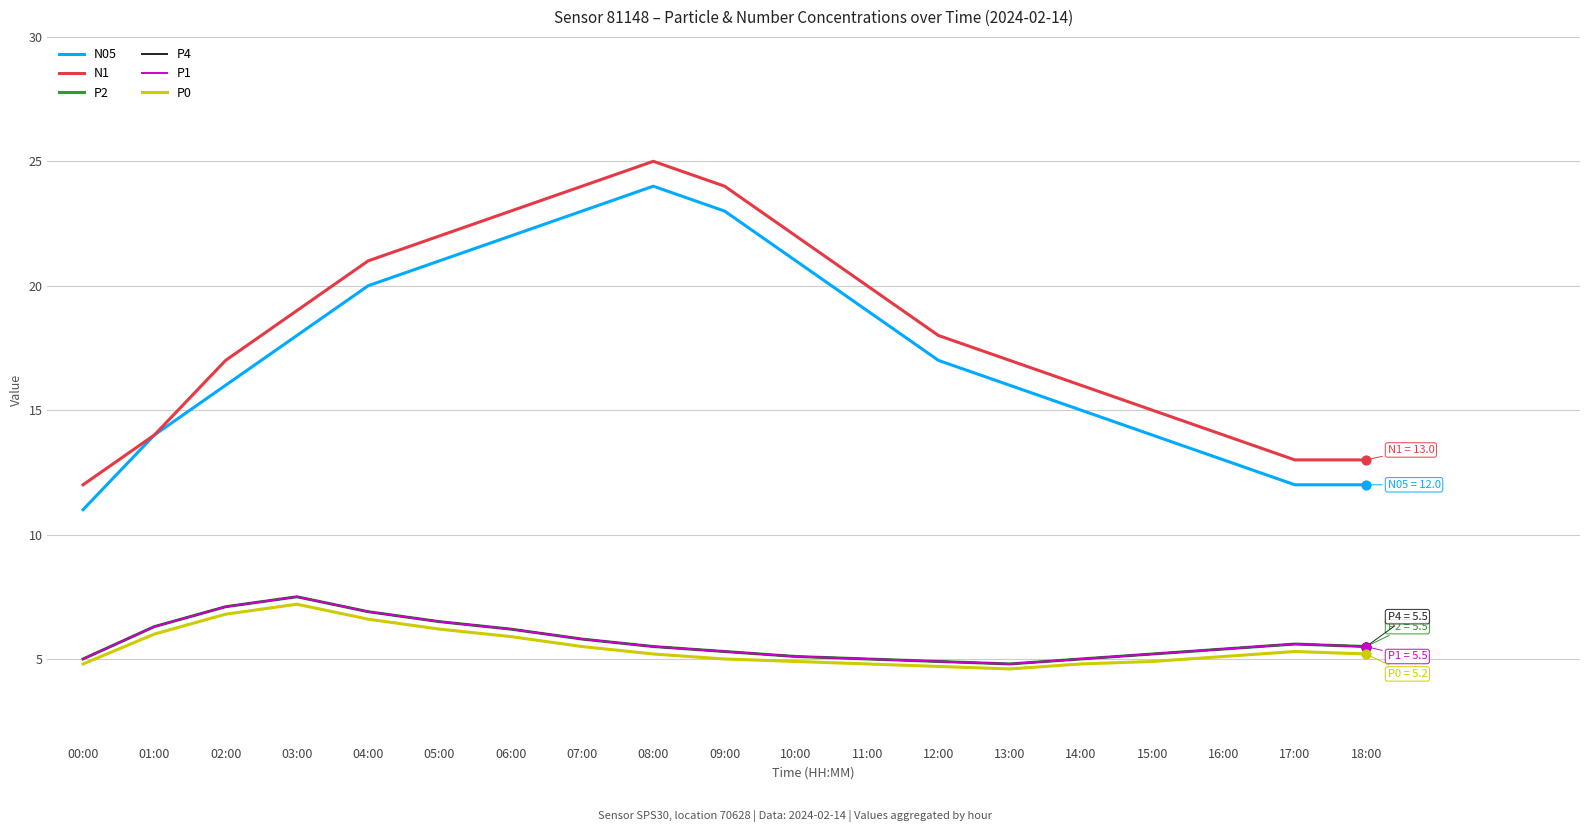

Is this an area chart (filled region under the line)?

No